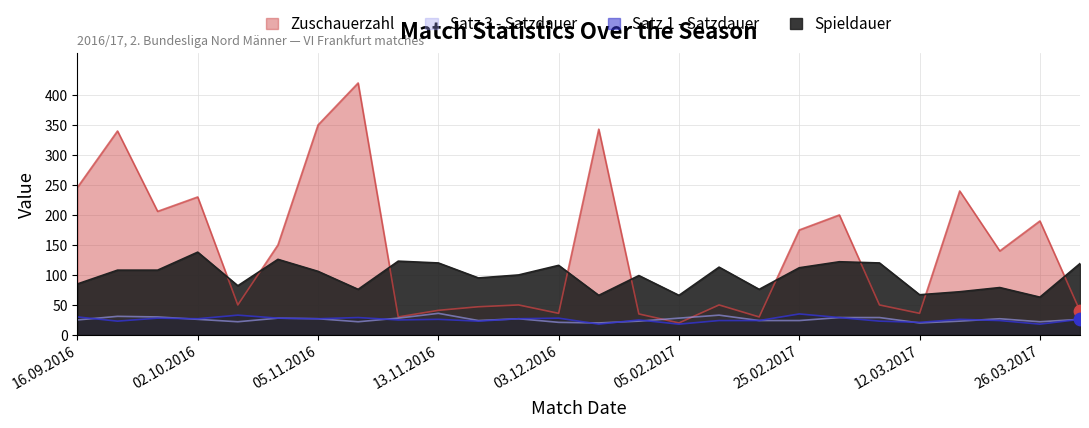

Which series reaches the maximum Y coordinate?

Zuschauerzahl